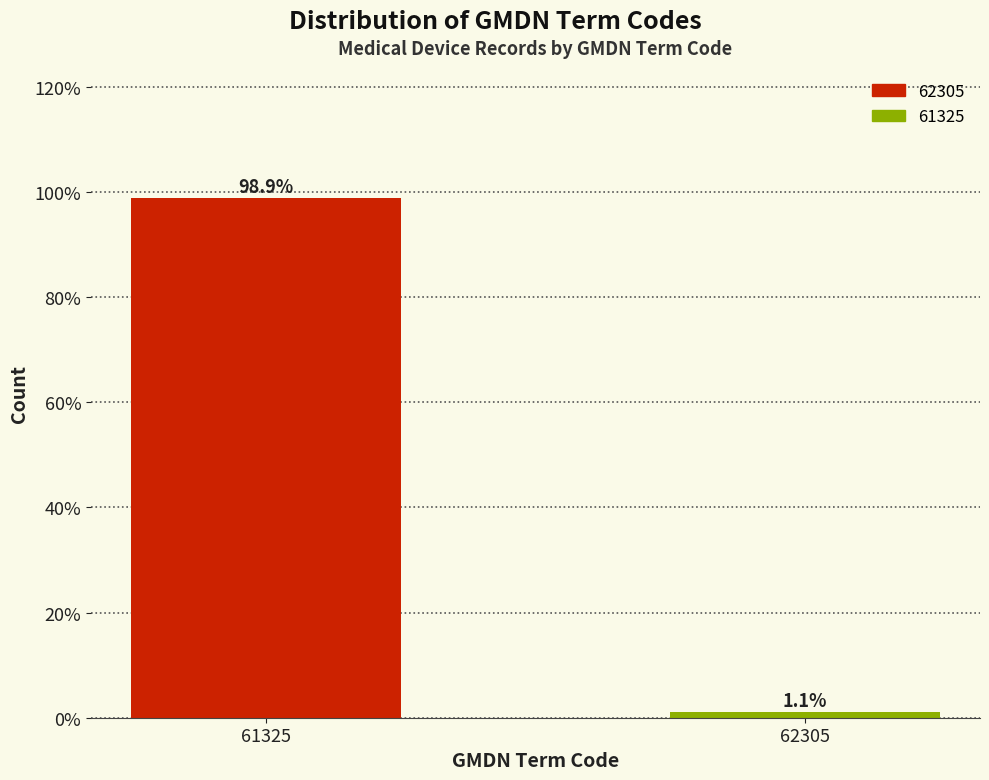

Reading left to right, transcribe all the data shown in this chart.

61325=98.9	62305=1.1